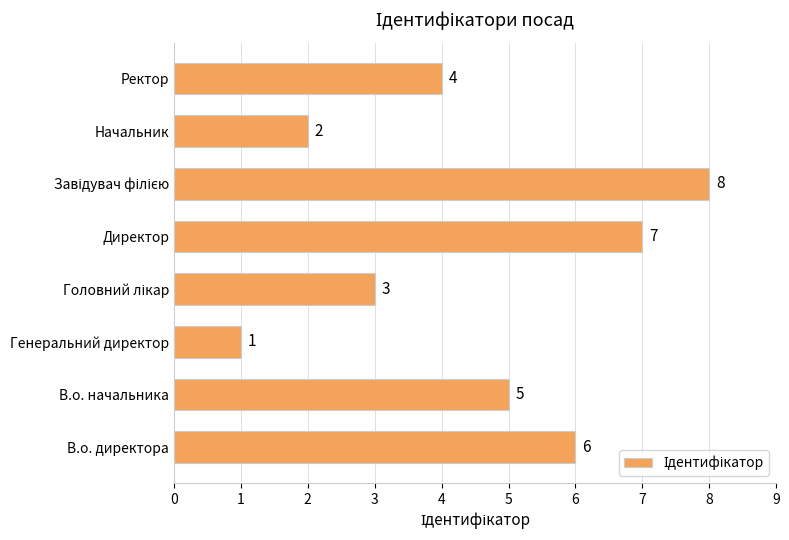

What is the greatest value displayed?

8